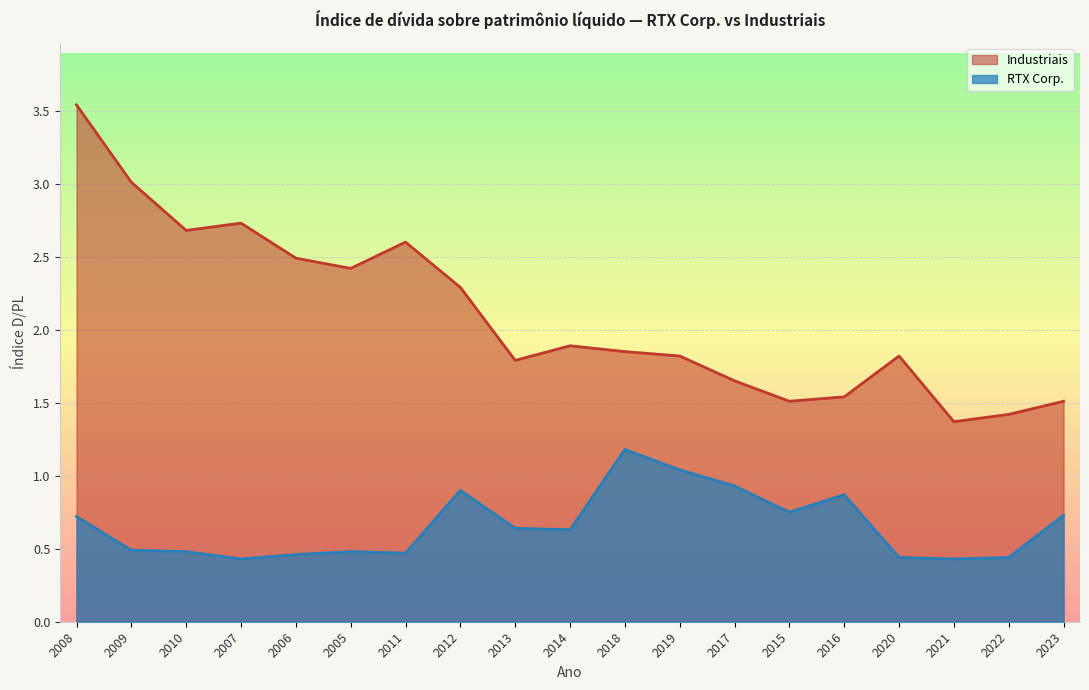

Between 2008 and 2020, which series saw the biggest shift?

Industriais